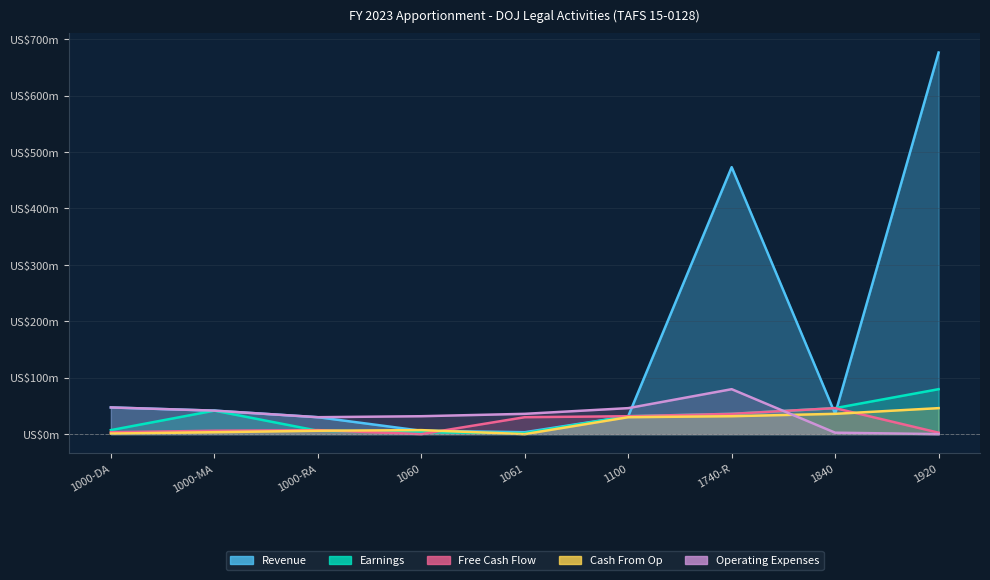

What is the label of the 9th point from the left?

1920